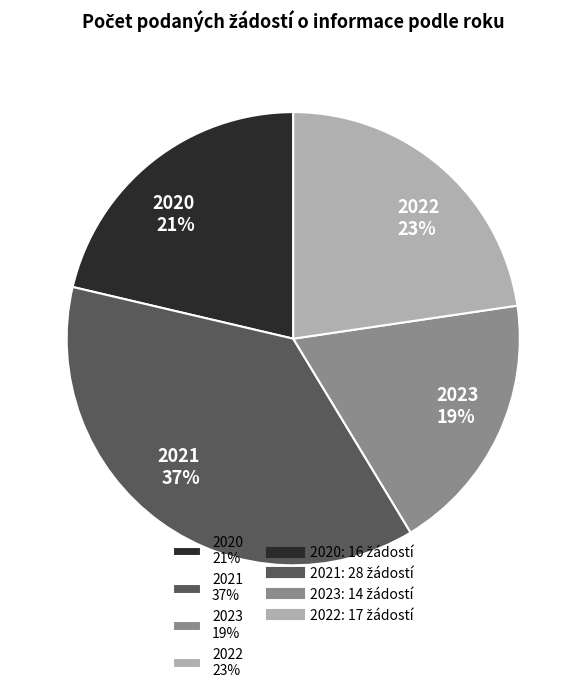

To the nearest percent, what portion does 2020 represent?

21%